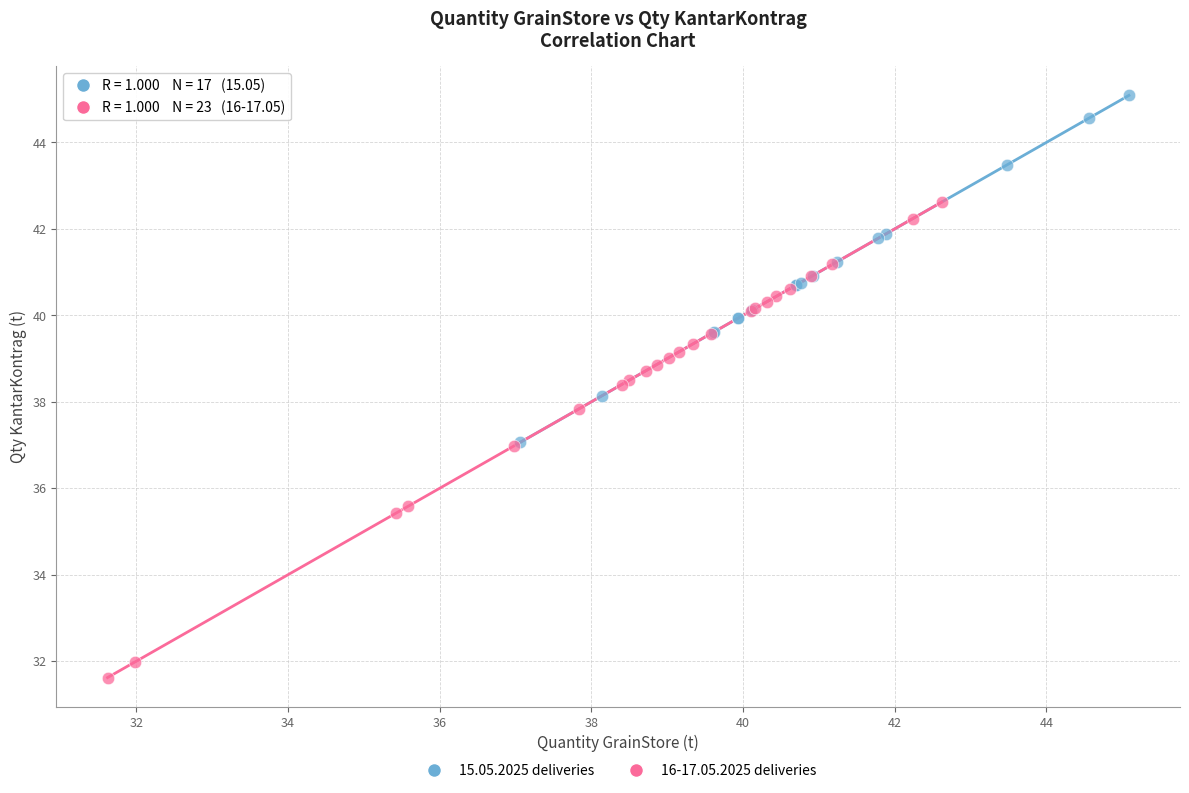

Which series contains the highest Y value?

15.05.2025 deliveries